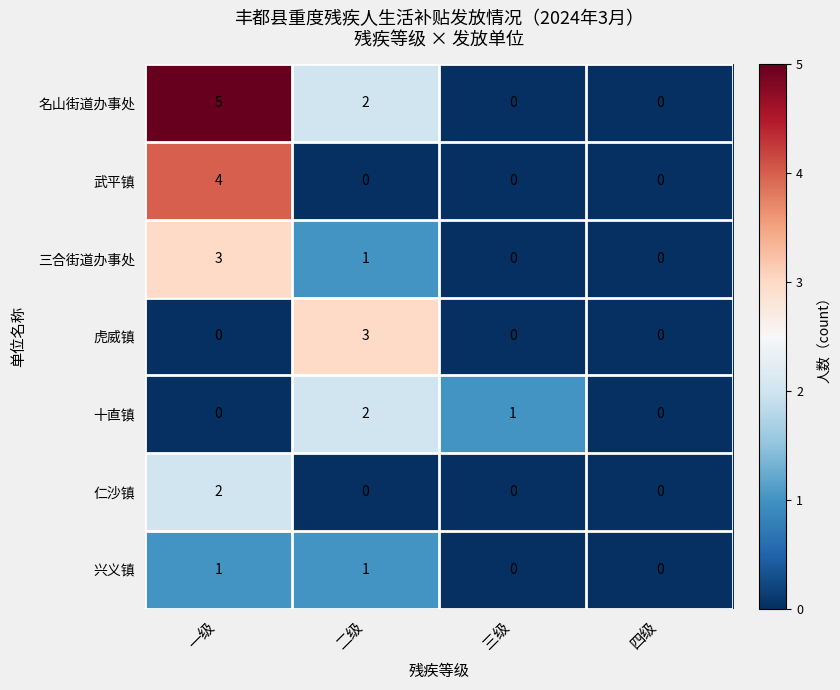

Count the number of categories in the chart.

4